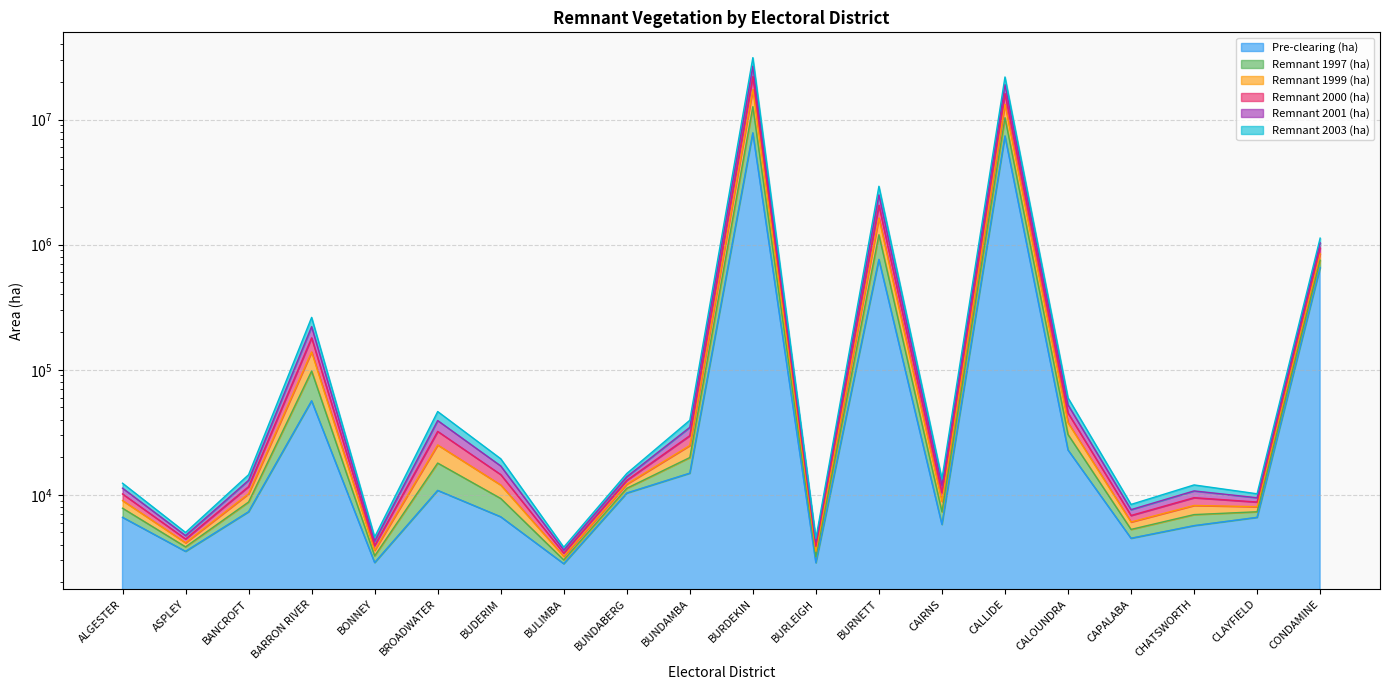

What is the minimum value for Remnant 2003 (ha)?

3018.1